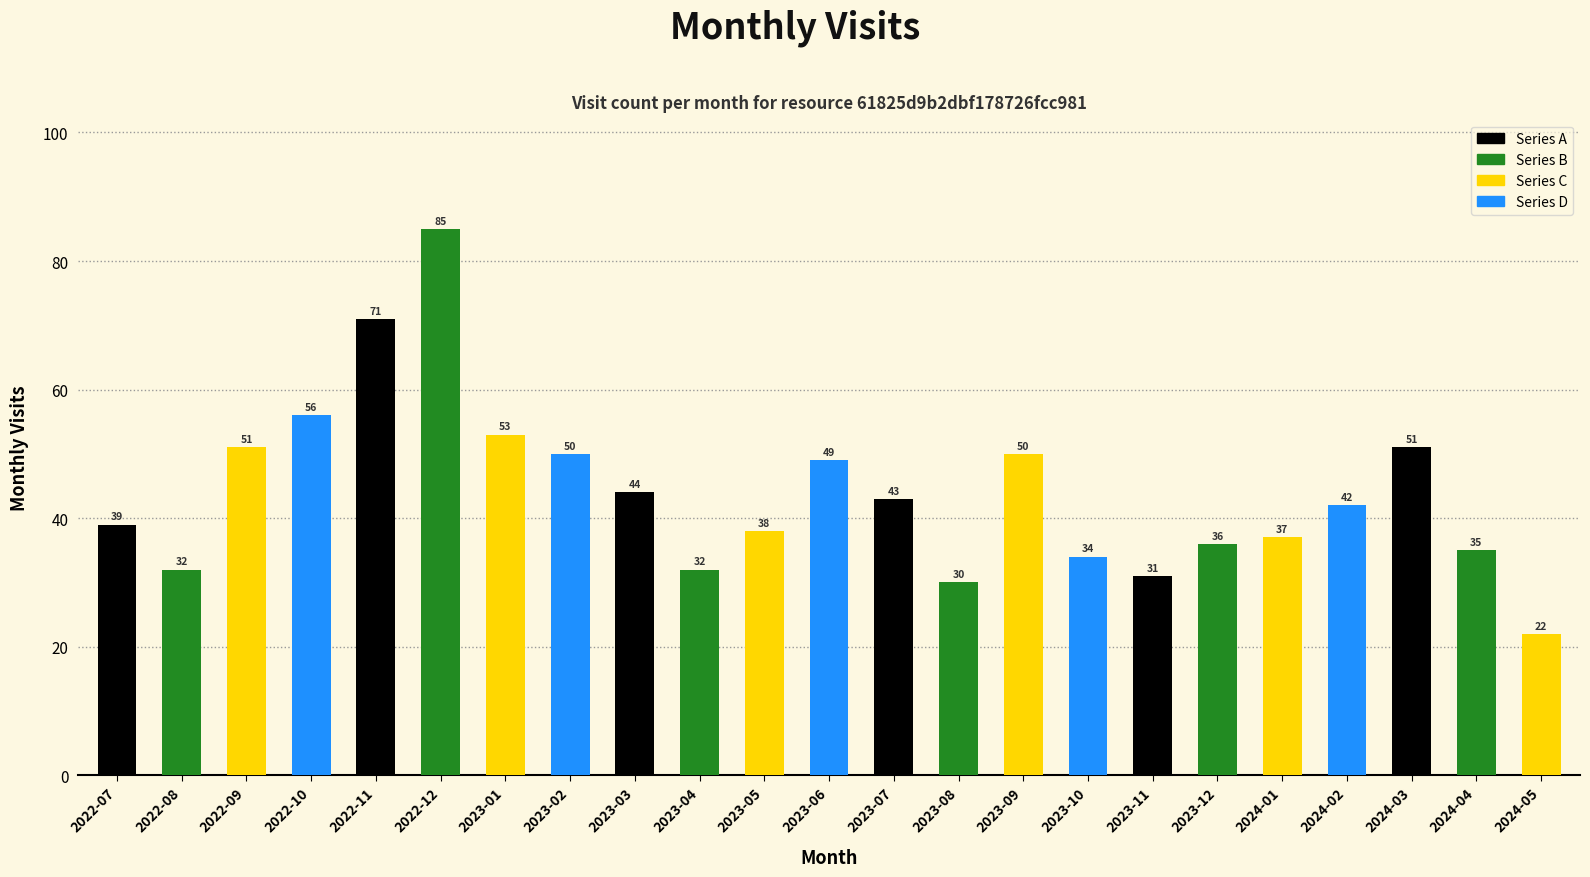

At which label is the value closest to 53?

2023-01